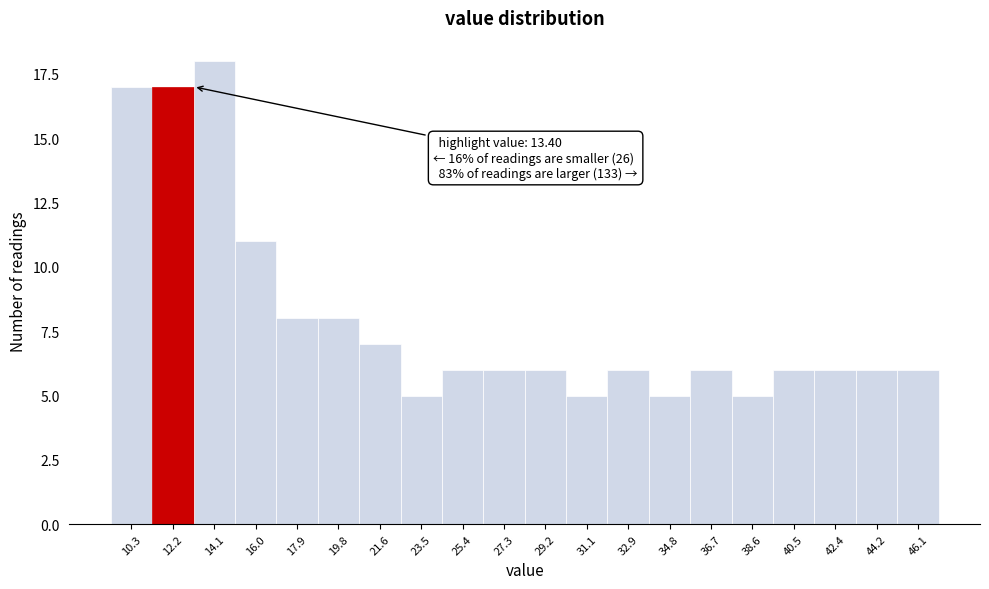

Reading right to left, list all the values displayed in this chart.

6	6	6	6	5	6	5	6	5	6	6	6	5	7	8	8	11	18	17	17